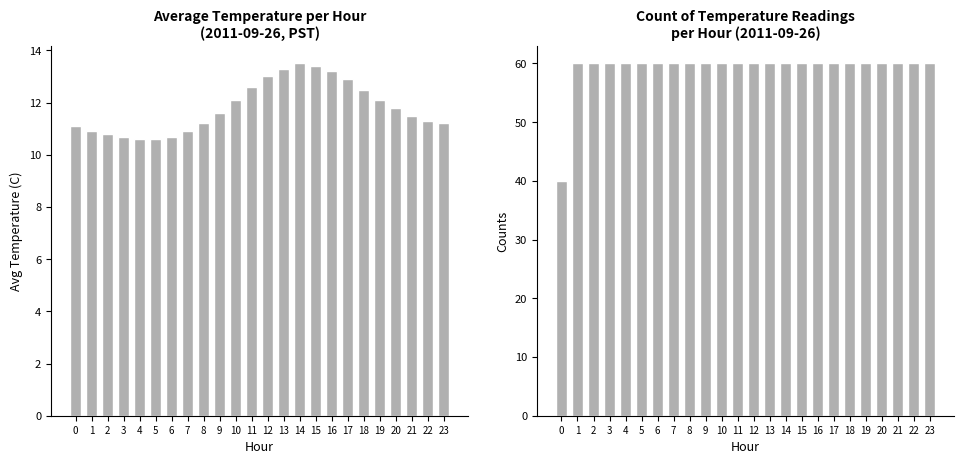

How many values in the Avg Temperature (C) series exceed 11?

17